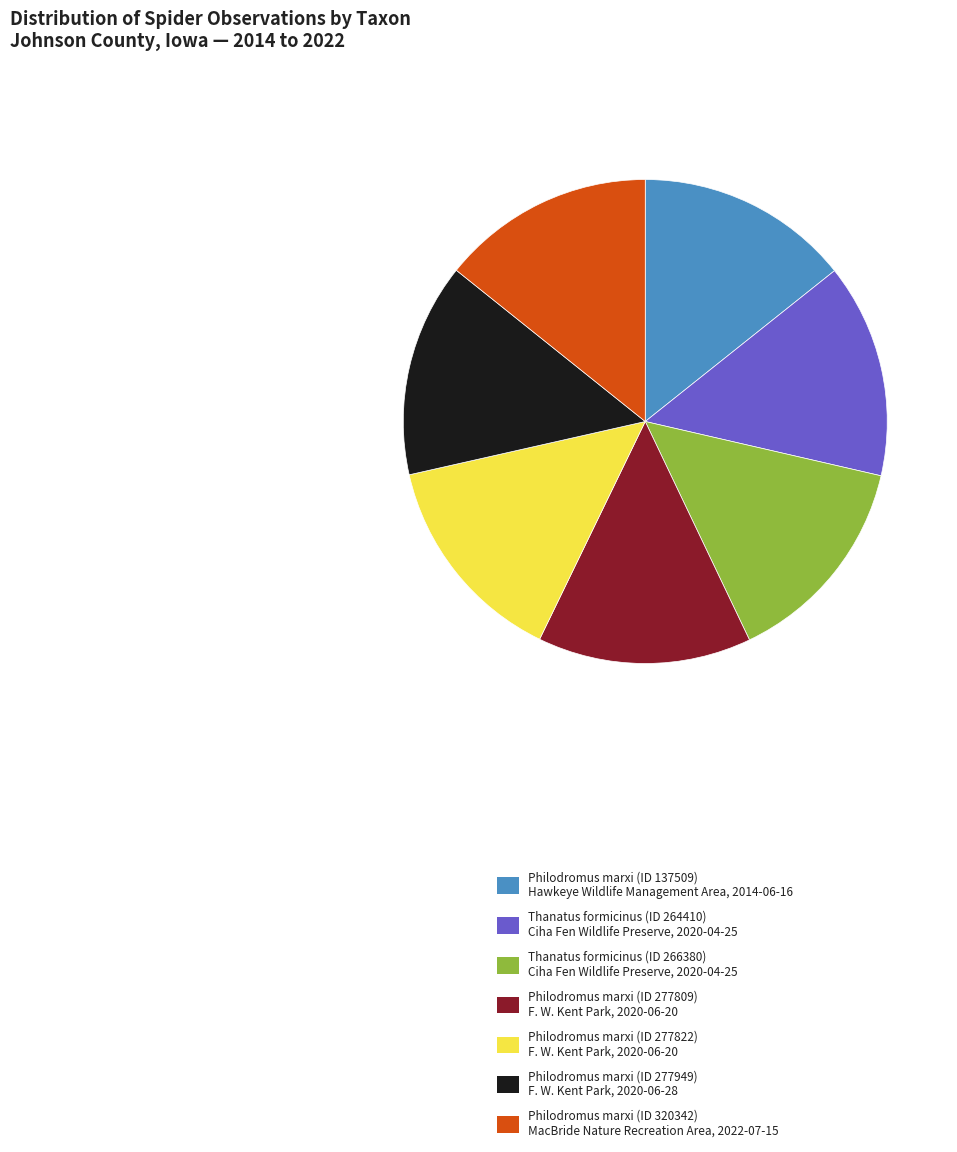

True or false: Thanatus formicinus (ID 264410) Ciha Fen Wildlife Preserve, 2020-04-25 accounts for 20% of the total.

False